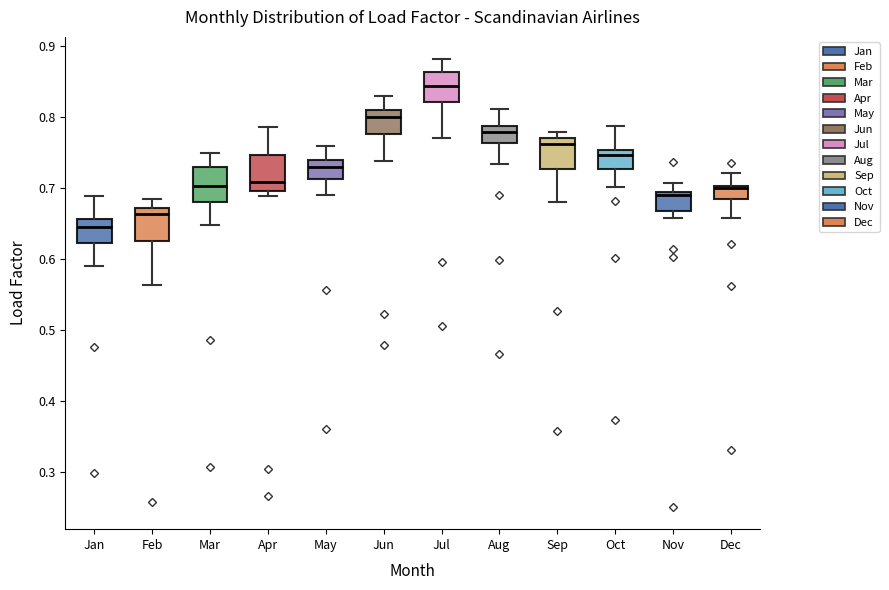

Reading left to right, transcribe this box plot: for each box, give where its median line is, the range the box spans, and where its two whiskers end, as read against the y-axis. The values are not printed on the chart, so give them approximately, as read against the axis.

Jan: median 0.65, box 0.62 to 0.66, whiskers 0.59 to 0.69
Feb: median 0.66, box 0.63 to 0.67, whiskers 0.56 to 0.68
Mar: median 0.70, box 0.68 to 0.73, whiskers 0.65 to 0.75
Apr: median 0.71, box 0.70 to 0.75, whiskers 0.69 to 0.79
May: median 0.73, box 0.71 to 0.74, whiskers 0.69 to 0.76
Jun: median 0.80, box 0.78 to 0.81, whiskers 0.74 to 0.83
Jul: median 0.84, box 0.82 to 0.86, whiskers 0.77 to 0.88
Aug: median 0.78, box 0.76 to 0.79, whiskers 0.73 to 0.81
Sep: median 0.76, box 0.73 to 0.77, whiskers 0.68 to 0.78
Oct: median 0.75 (just below the box's upper edge), box 0.73 to 0.75, whiskers 0.70 to 0.79
Nov: median 0.69 (just below the box's upper edge), box 0.67 to 0.69, whiskers 0.66 to 0.71
Dec: median 0.70 (just below the box's upper edge), box 0.69 to 0.70, whiskers 0.66 to 0.72